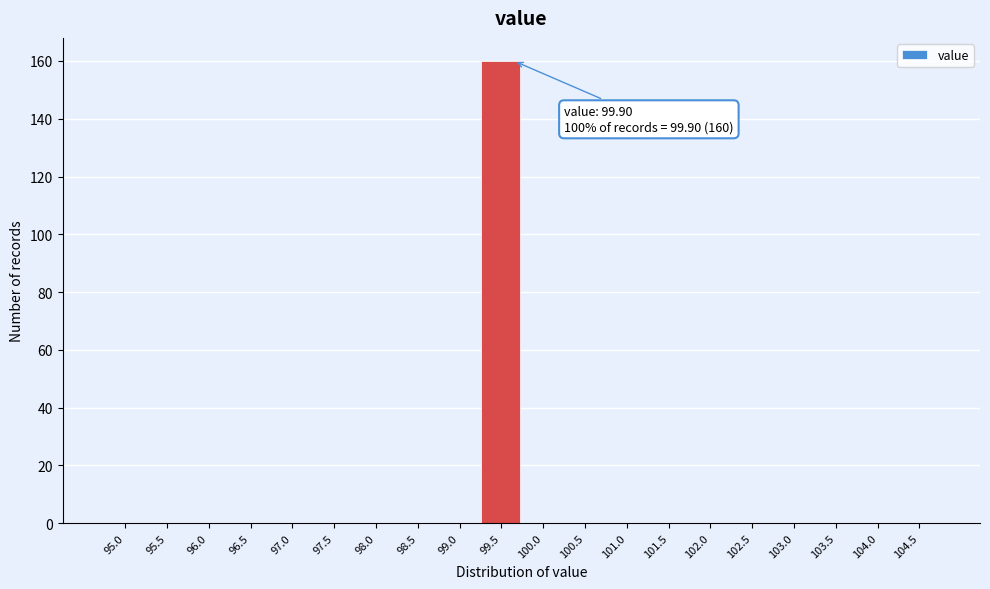

Reading left to right, extract all data points from this chart.

95.0=0	95.5=0	96.0=0	96.5=0	97.0=0	97.5=0	98.0=0	98.5=0	99.0=0	99.5=160	100.0=0	100.5=0	101.0=0	101.5=0	102.0=0	102.5=0	103.0=0	103.5=0	104.0=0	104.5=0